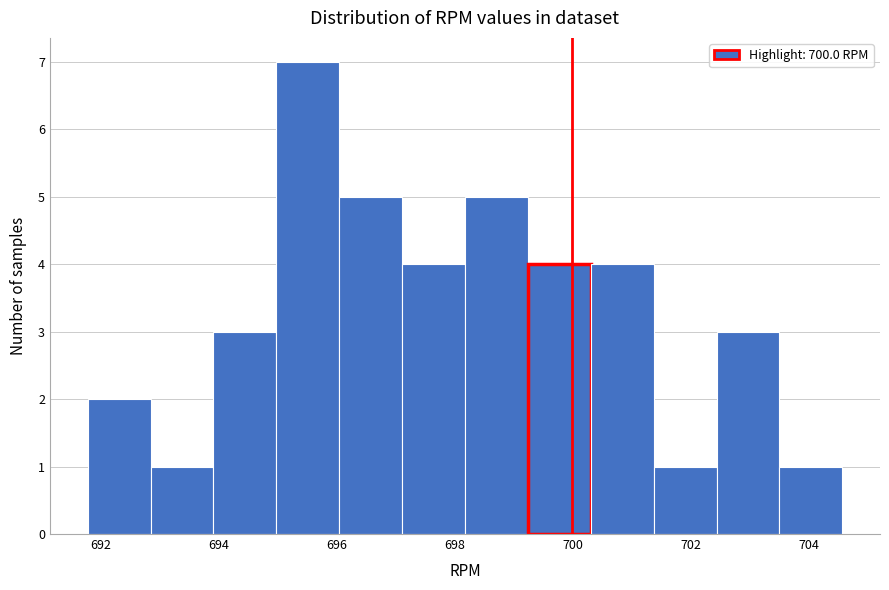

Reading left to right, list every bar in this chart as the range it spans on the x-axis followed by its height. Neither the bar edges nor the heights are printed on the chart, so give them approximately, as read against the axes.

691.8 to 692.8: 2
692.8 to 694.0: 1
694.0 to 695.0: 3
695.0 to 696.0: 7
696.0 to 697.2: 5
697.2 to 698.2: 4
698.2 to 699.2: 5
699.2 to 700.4: 4
700.4 to 701.4: 4
701.4 to 702.4: 1
702.4 to 703.6: 3
703.6 to 704.6: 1